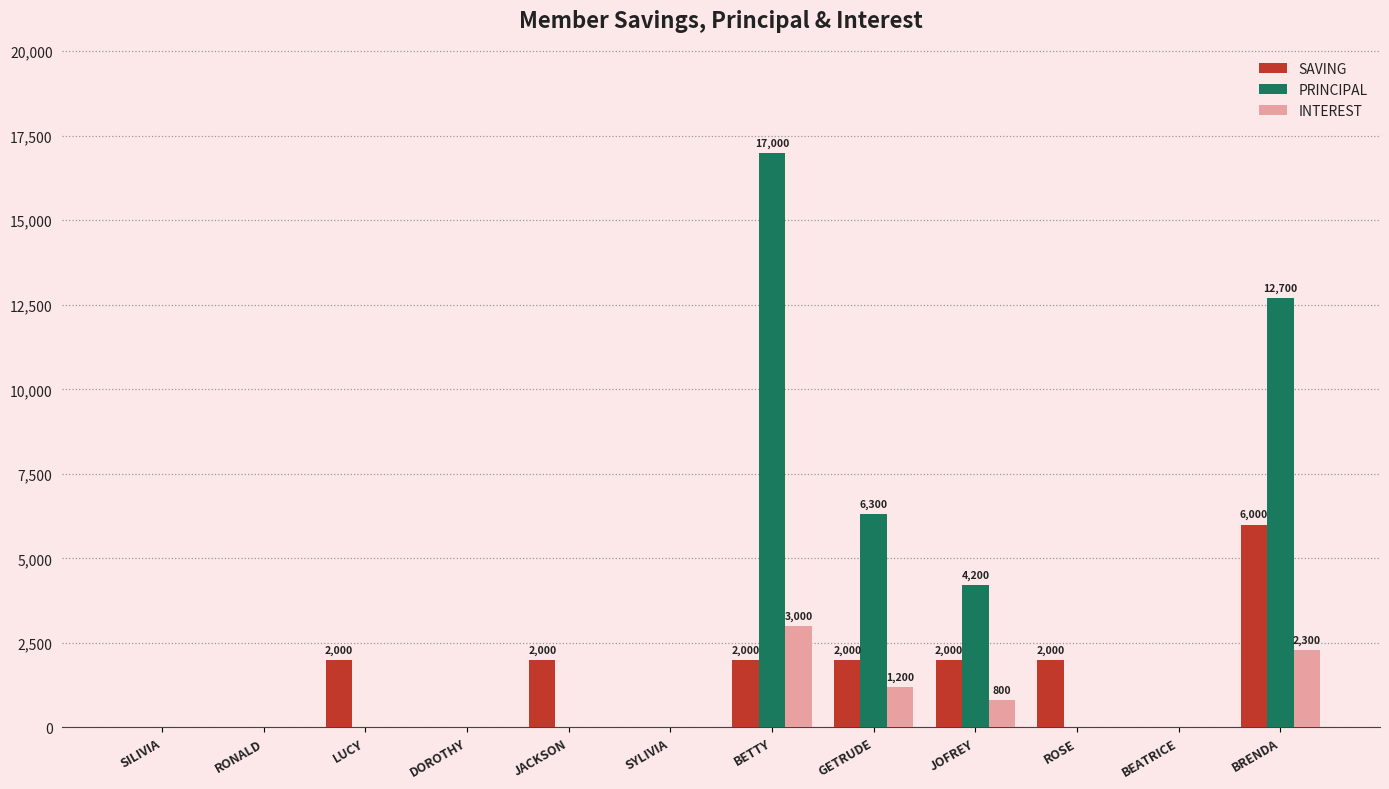

What is the difference between the PRINCIPAL values at JACKSON and JOFREY?

4200